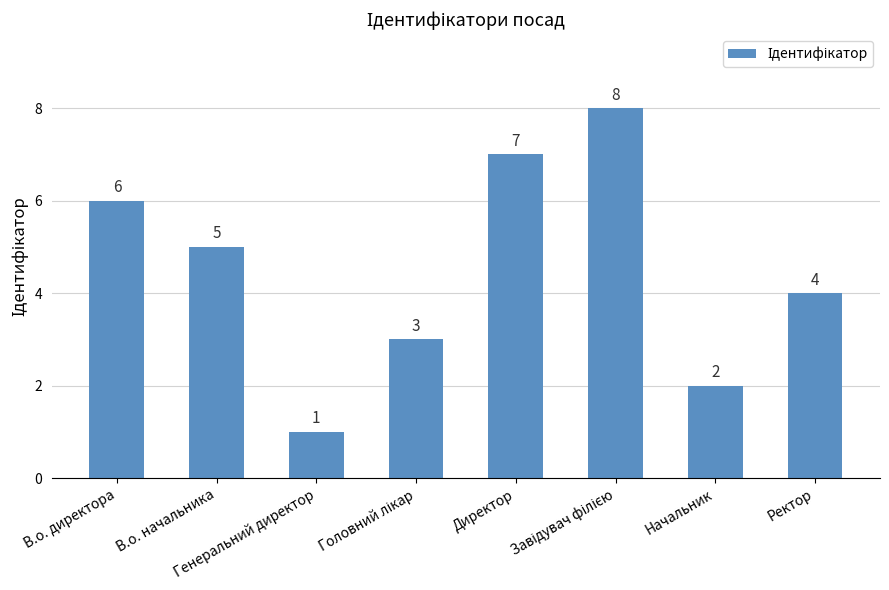

What is the maximum value shown in the chart?

8